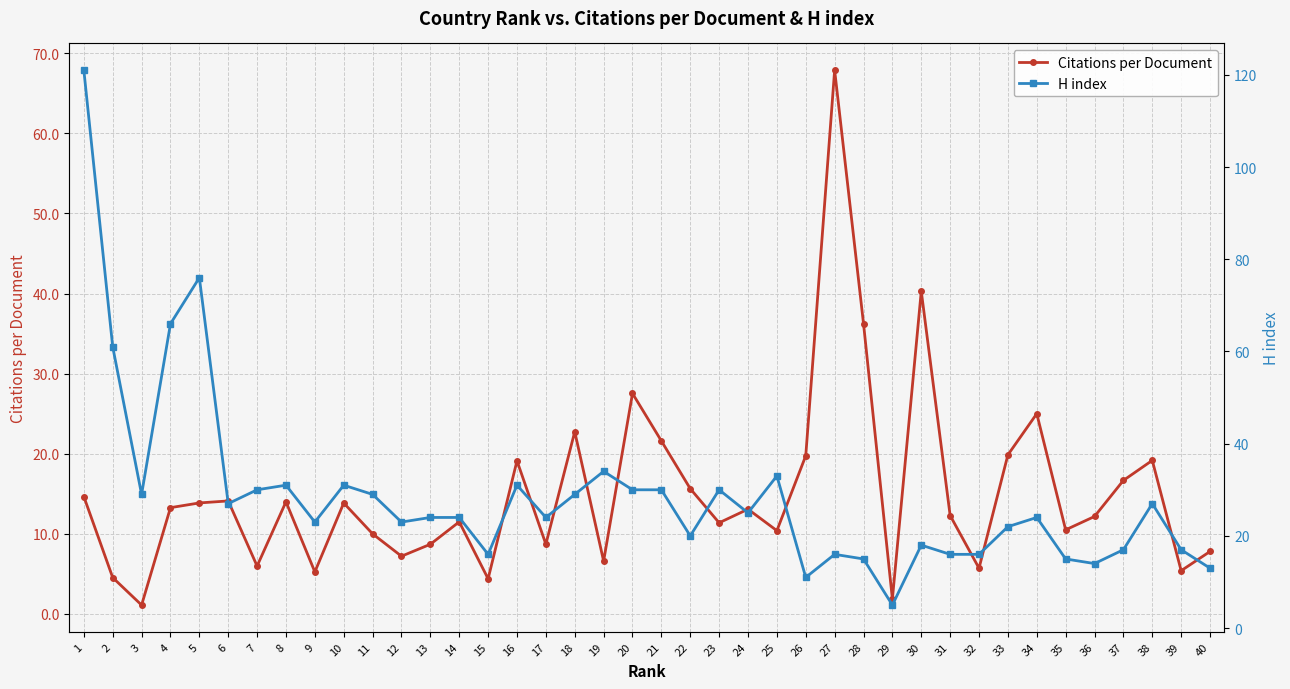

In Citations per Document, how many points are higher than both neighbors (excluding endpoints)?

12